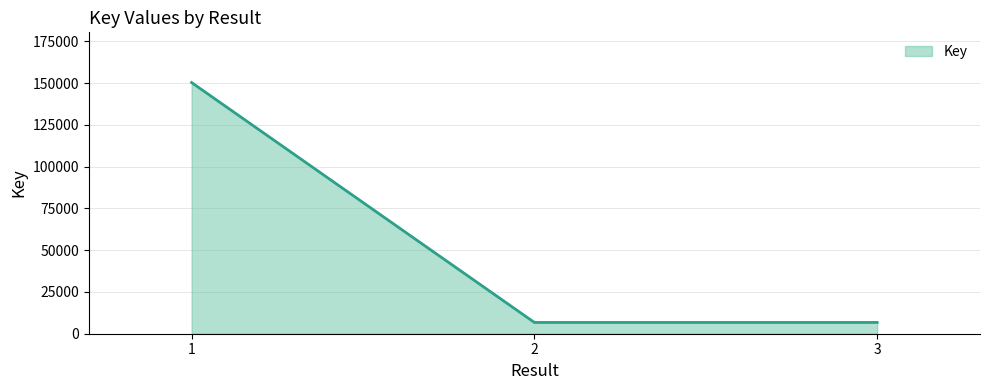

How many lines are shown in the chart?

1